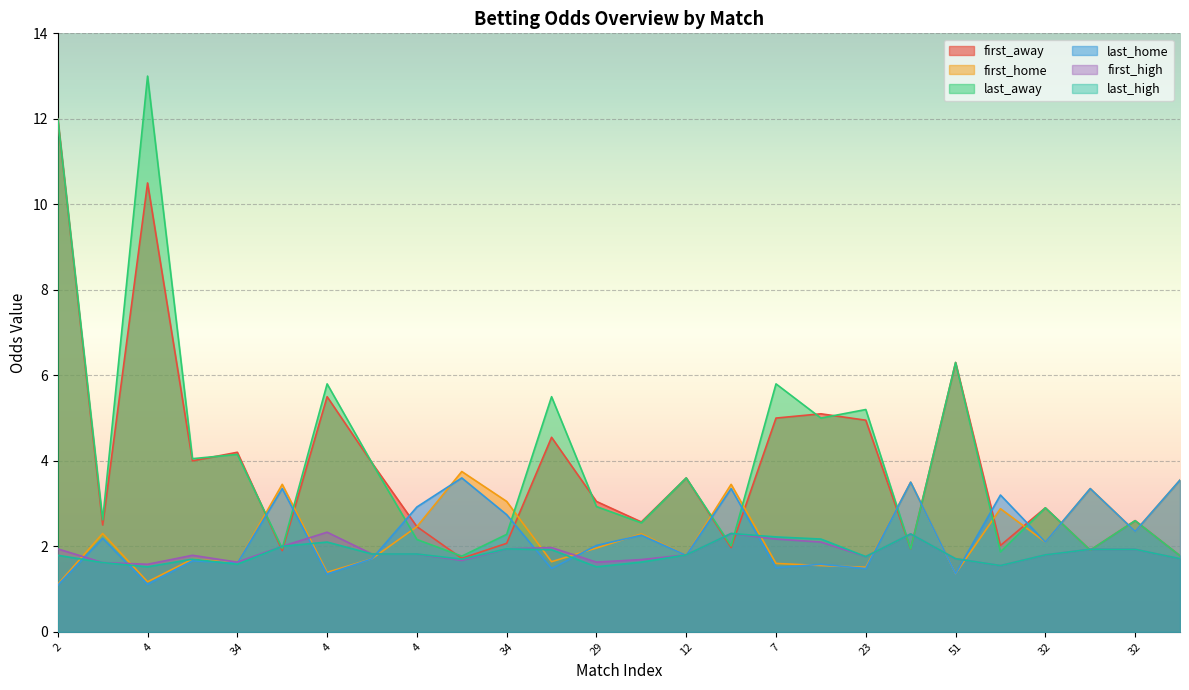

After their last crossing, which series has the higher values: first_away or last_away?

last_away